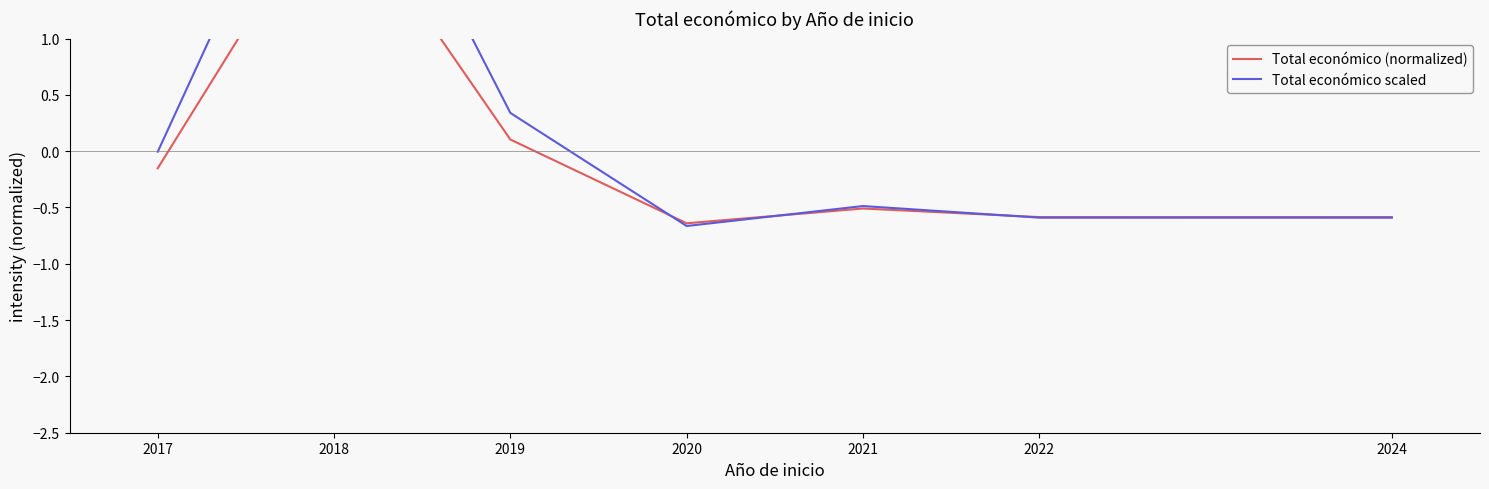

At 2017, list the series in order from largest to smallest.

Total económico scaled, Total económico (normalized)